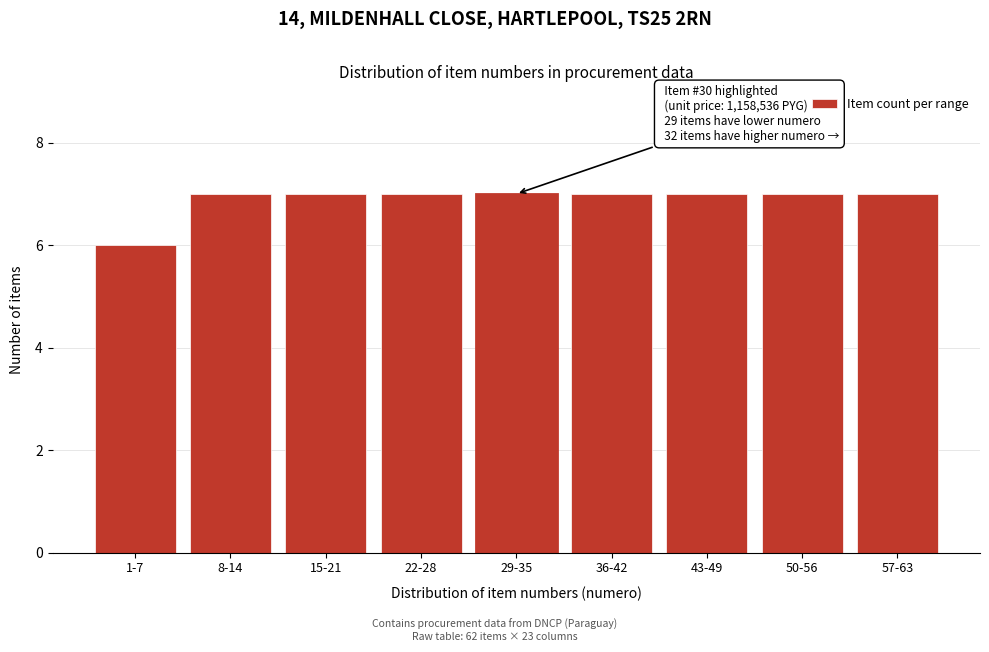

Reading right to left, list all the values displayed in this chart.

57-63=7	50-56=7	43-49=7	36-42=7	29-35=7	22-28=7	15-21=7	8-14=7	1-7=6